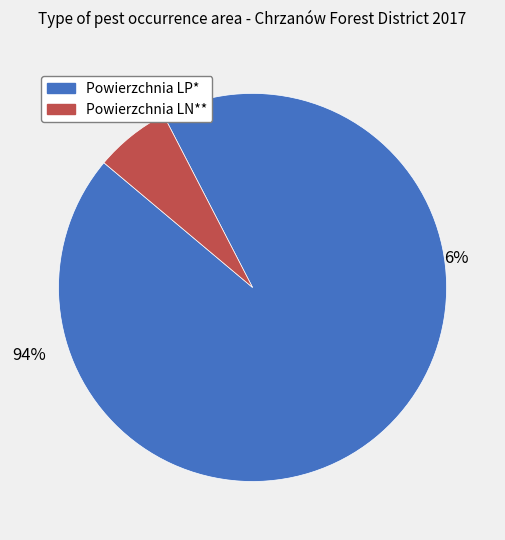

Which slice is the largest?

Powierzchnia LP*